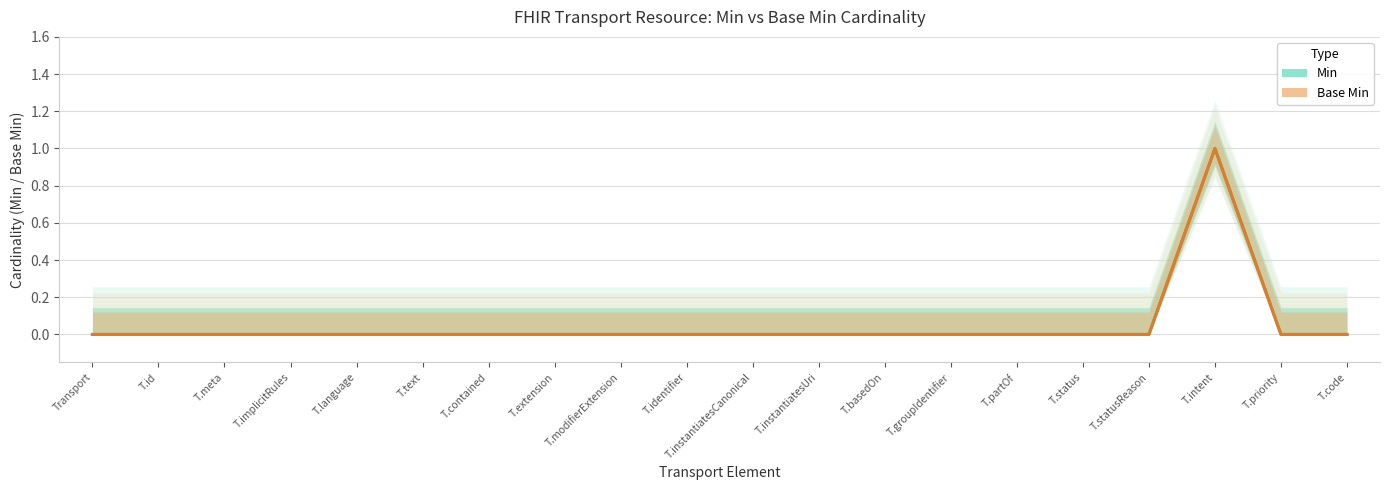

How many positive values does the Base Min series have?

1